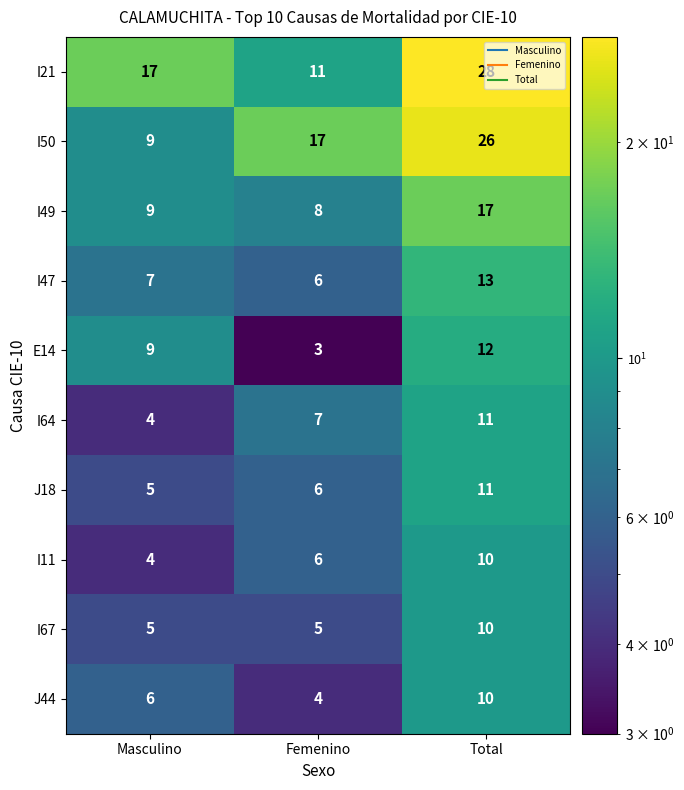

True or false: I49 has a value of 17 at Total.

True